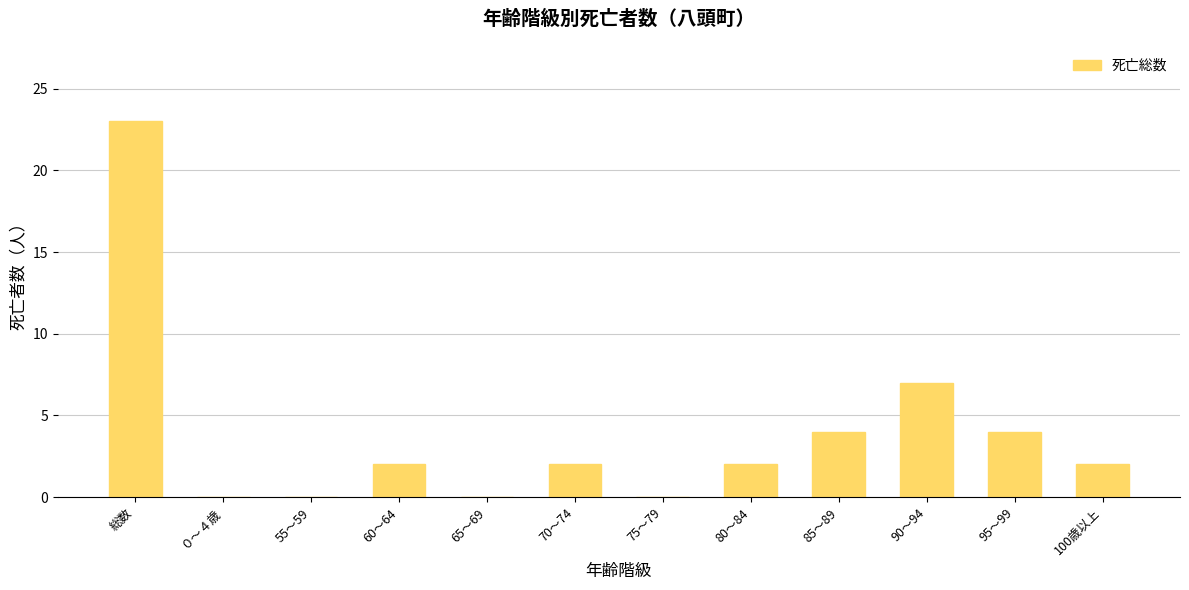

The chart shows a value of 4 at 95～99. True or false?

True